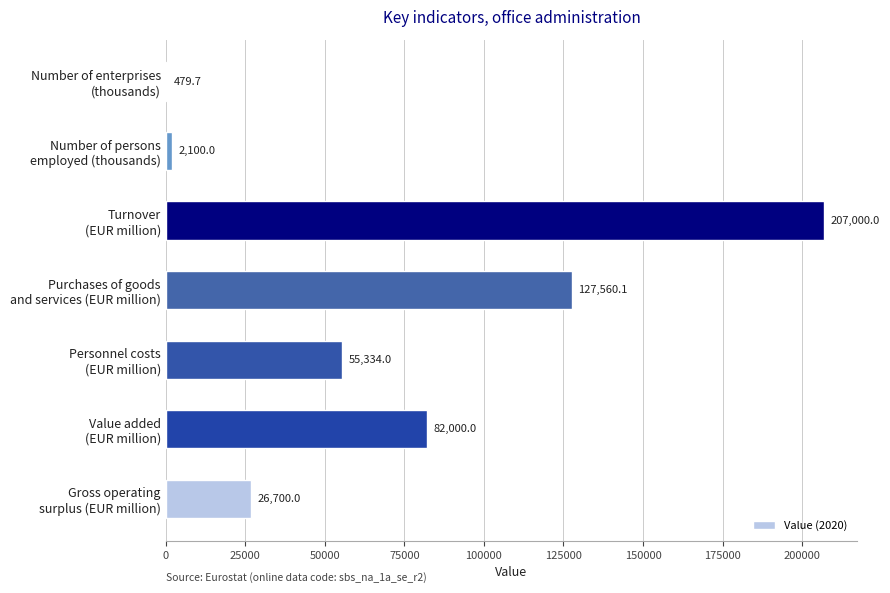

What is the greatest value displayed?

207000.0